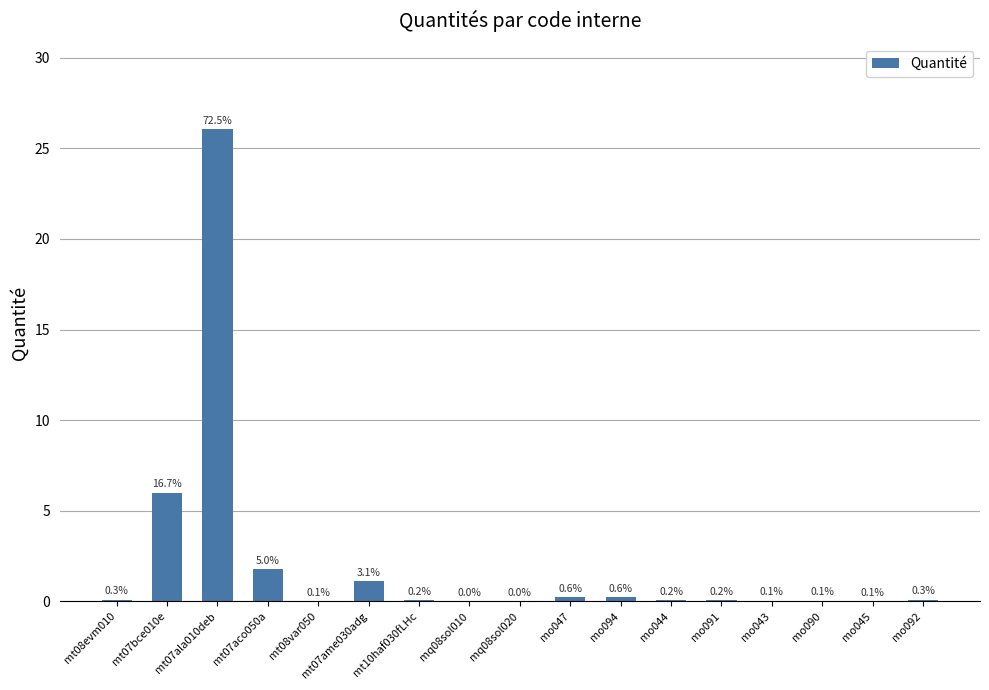

Between mt07ala010deb and mt07ame030adg, which is larger?

mt07ala010deb